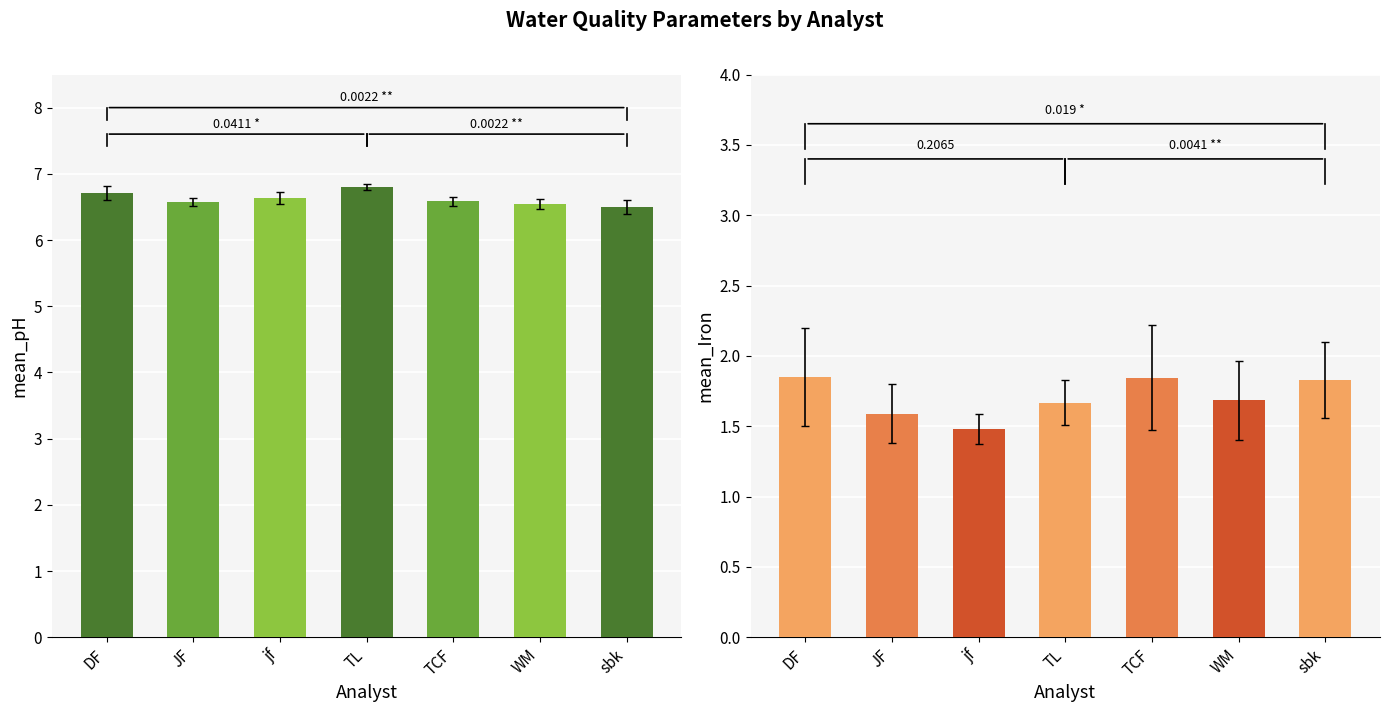

How many series are shown in this chart?

2